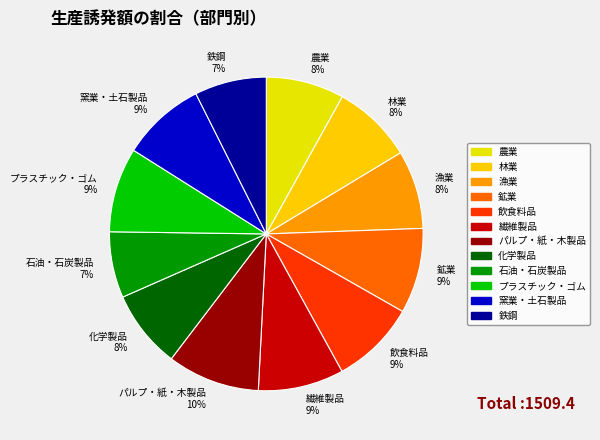

Between 農業 and 飲食料品, which is larger?

飲食料品